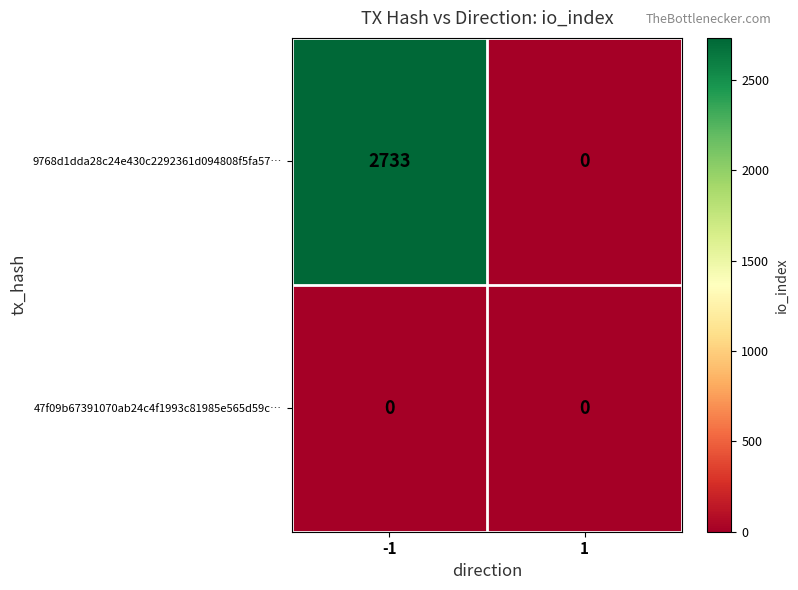

The 9768d1dda28c24e430c2292361d094808f5fa57… series shows 0 at 1. True or false?

True